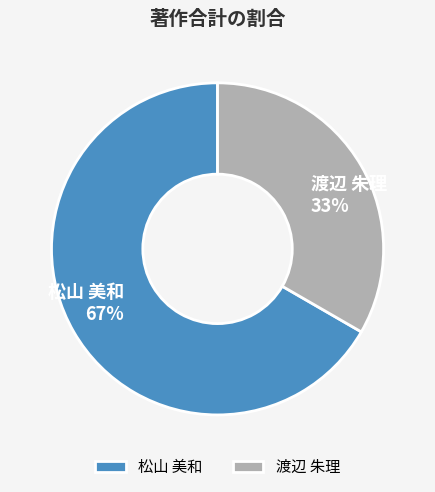

Is the sum of 渡辺 朱理 and 松山 美和 greater than half?

Yes